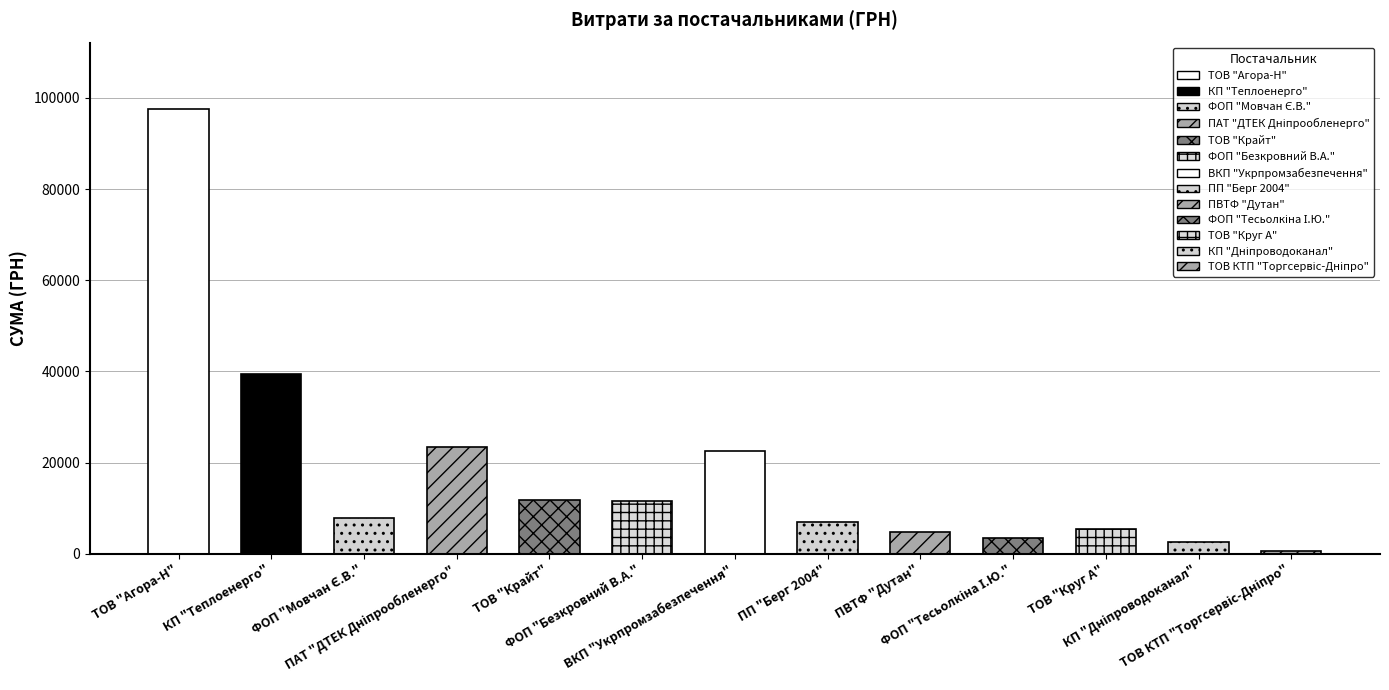

The value at ТОВ "Агора-Н" is 160985.9. True or false?

False